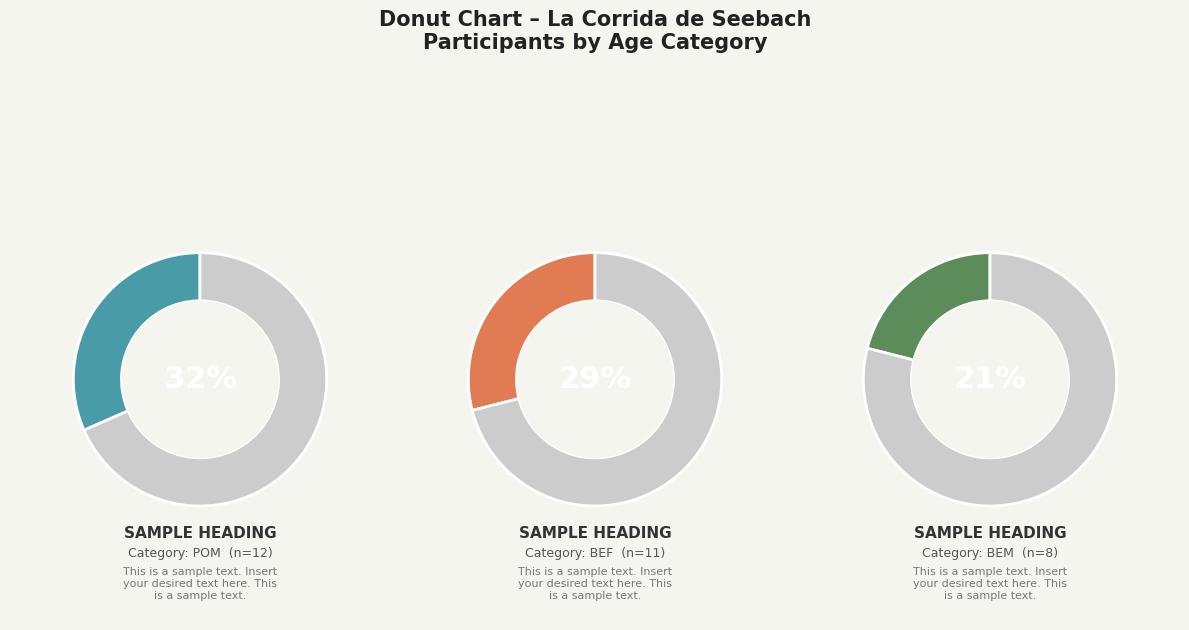

To the nearest percent, what percentage of the pie is POM?

32%